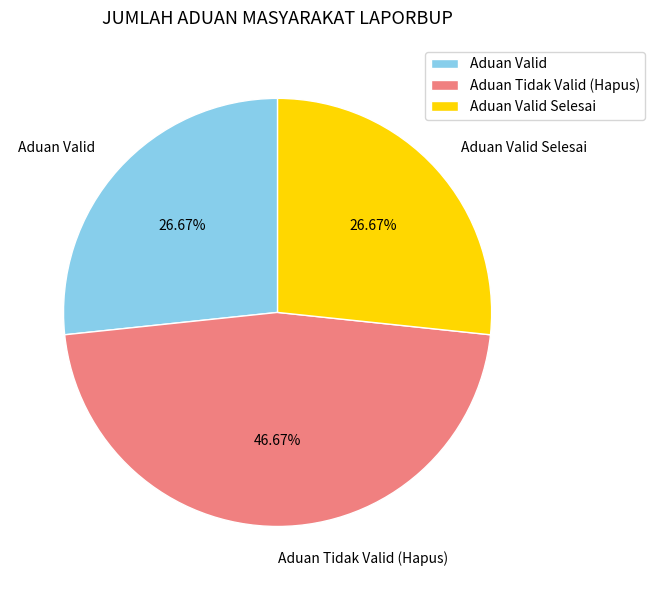

Is there a majority slice in this chart?

No